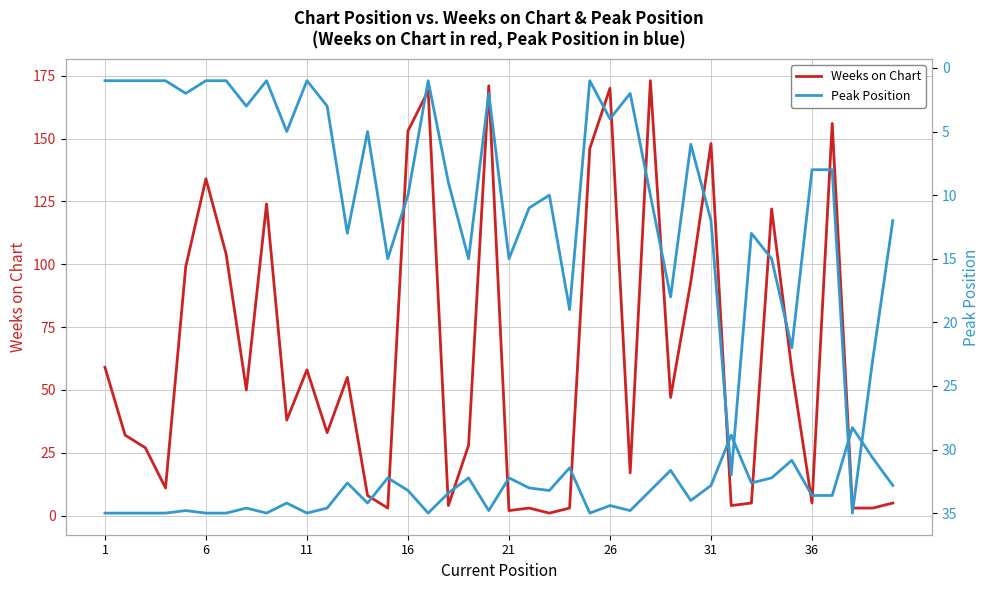

How many intersections are there between Weeks on Chart and Peak Position?

11